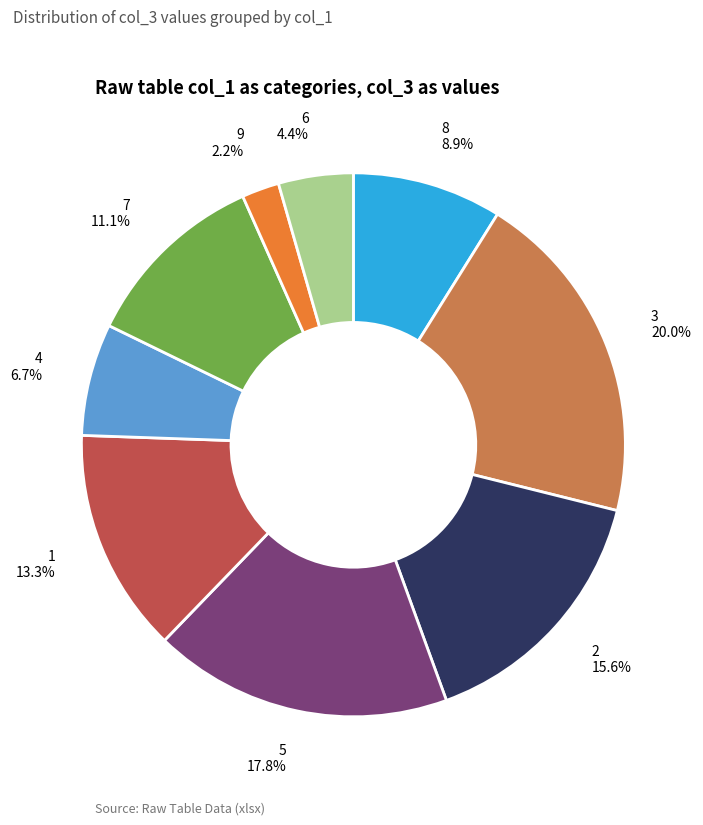

Does 1 represent more than half of the total?

No